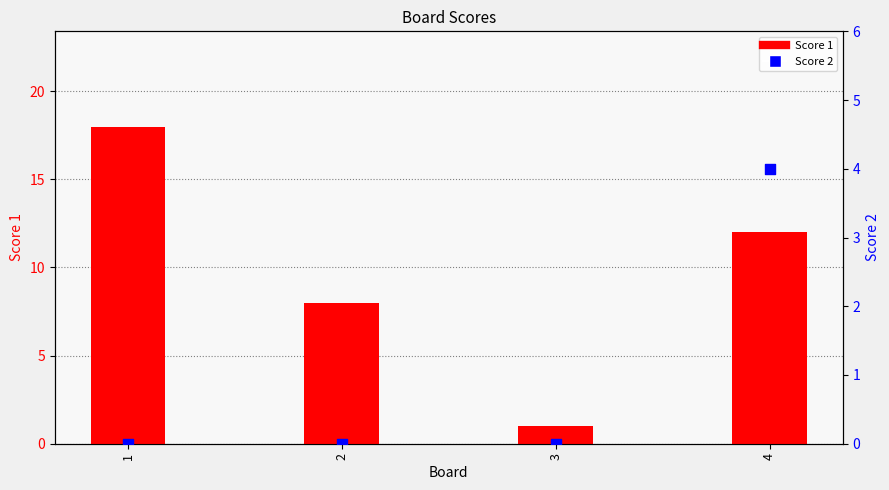

What is the total value across all series at 4?

16